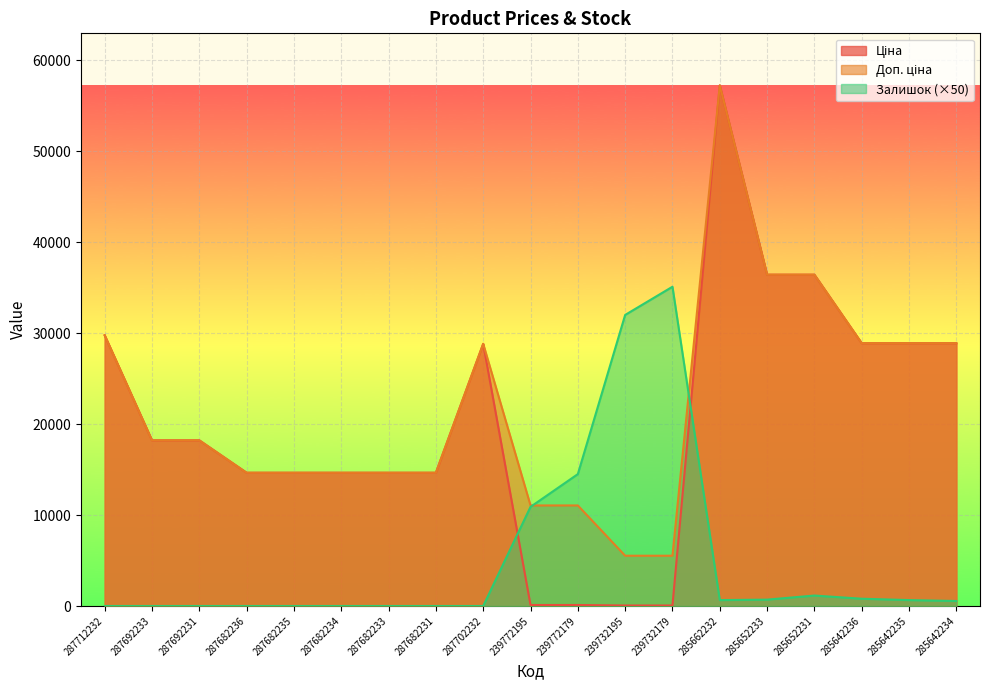

How many values in the Ціна series are below 18212?

9